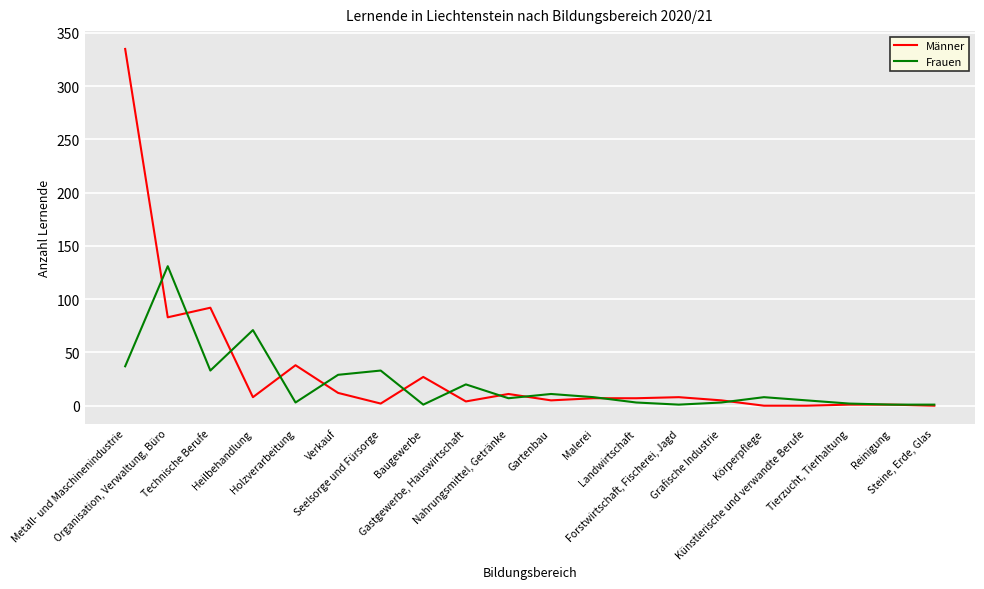

Between Holzverarbeitung and Gastgewerbe, Hauswirtschaft, which series saw the biggest shift?

Männer